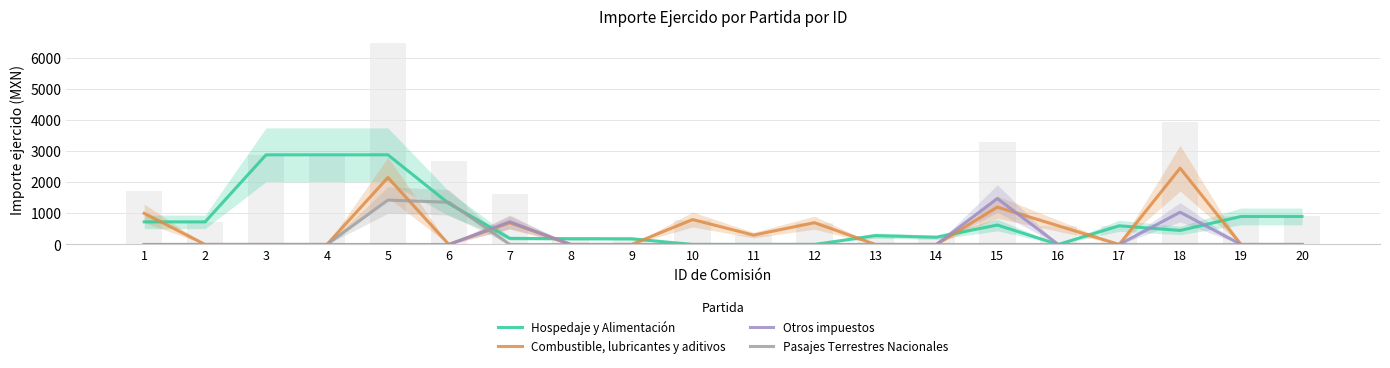

Reading right to left, what are all the values shown in this chart?

Hospedaje y Alimentación: 900.0	900.0	450.0	600.0	0.0	624.4	232.0	284.2	0.0	0.0	0.0	183.0	186.0	196.0	1315.0	2879.6	2879.6	2879.6	725.5	725.5
Combustible, lubricantes y aditivos: 0.0	0.0	2450.1	0.0	600.0	1200.0	0.0	0.0	700.0	300.0	800.0	0.0	0.0	700.0	0.0	2150.3	0.0	0.0	0.0	1000.0
Otros impuestos: 0.0	0.0	1036.0	0.0	0.0	1476.0	0.0	0.0	0.0	0.0	0.0	0.0	0.0	728.0	0.0	0.0	0.0	0.0	0.0	0.0
Pasajes Terrestres Nacionales: 0.0	0.0	0.0	0.0	0.0	0.0	0.0	0.0	0.0	0.0	0.0	0.0	0.0	0.0	1355.0	1426.0	0.0	0.0	0.0	0.0